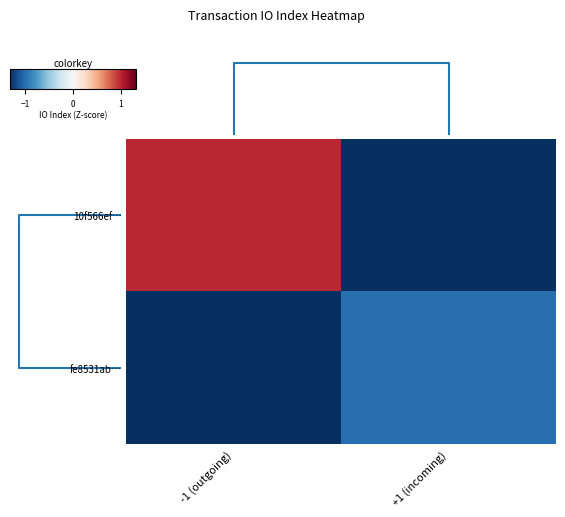

Reading left to right, transcribe all the data shown in this chart.

10f566ef…: -1 (outgoing)=1.0	+1 (incoming)=-1.3
fe8531ab…: -1 (outgoing)=-1.3	+1 (incoming)=-1.0